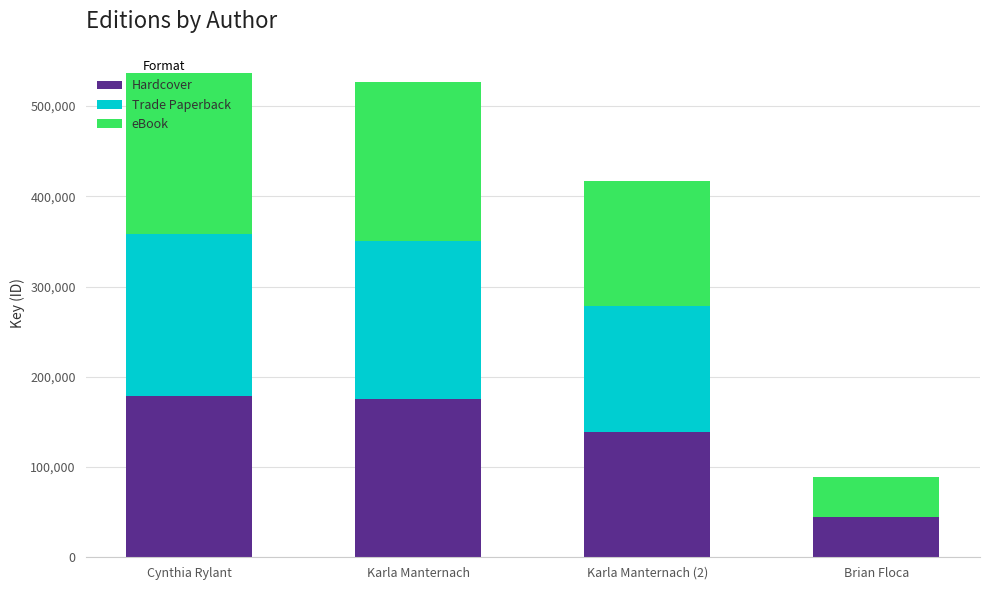

Are the bars grouped side by side (vs. stacked)?

No